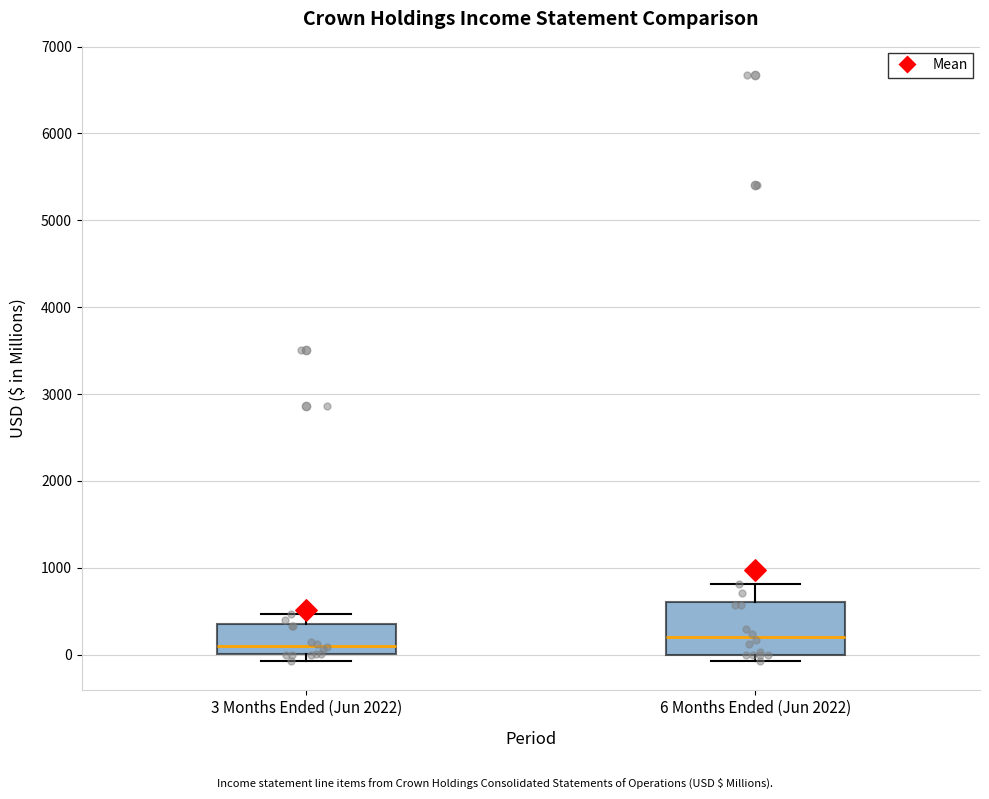

Which box is the tallest, from its lower edge to its upper edge?

6 Months Ended (Jun 2022)